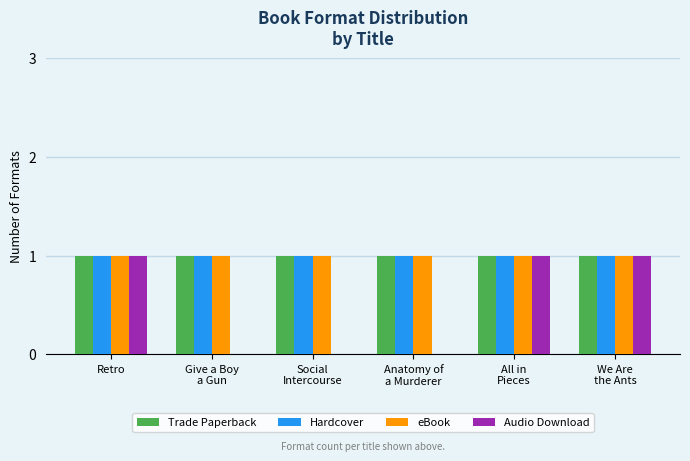

The value of Trade Paperback at Retro is 0. True or false?

False